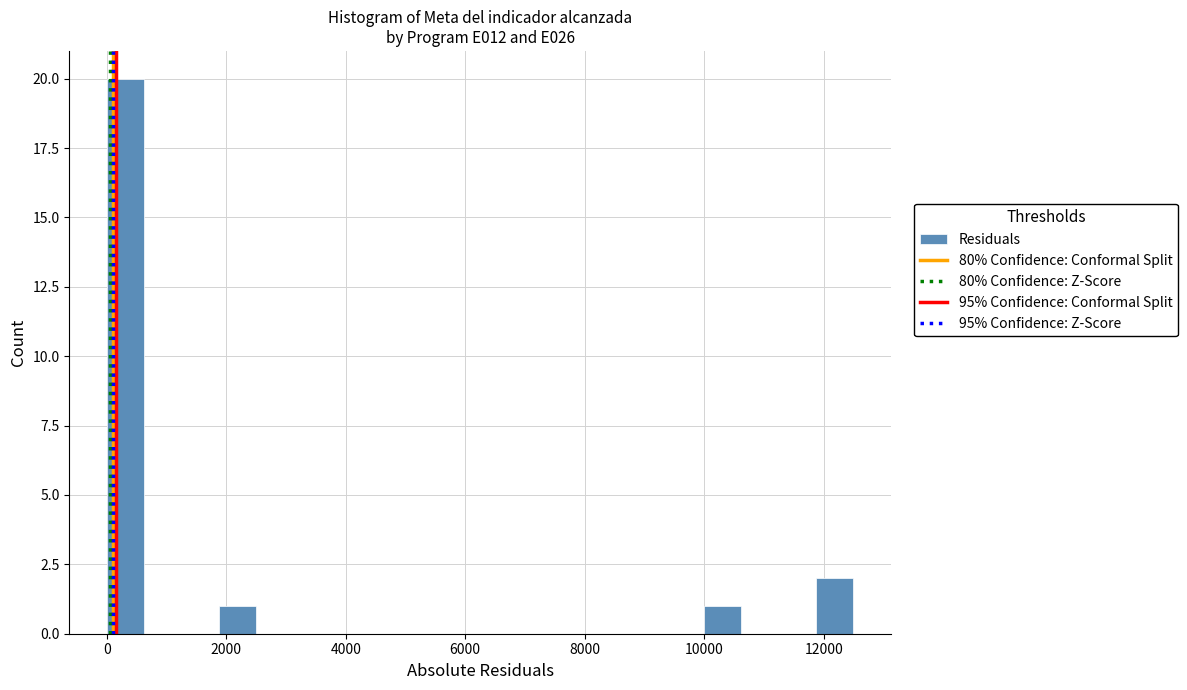

Around what value on the x-axis is the tallest bar? Give the approximate position of its centre, as read against the axis.

400